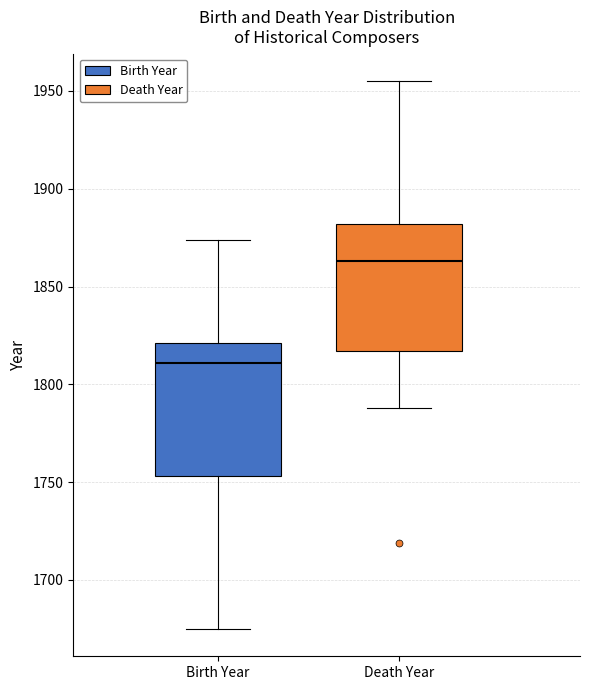

Where is the upper edge of the box for Death Year on the y-axis? The values are not printed on the chart, so give them approximately, as read against the axis.

1880